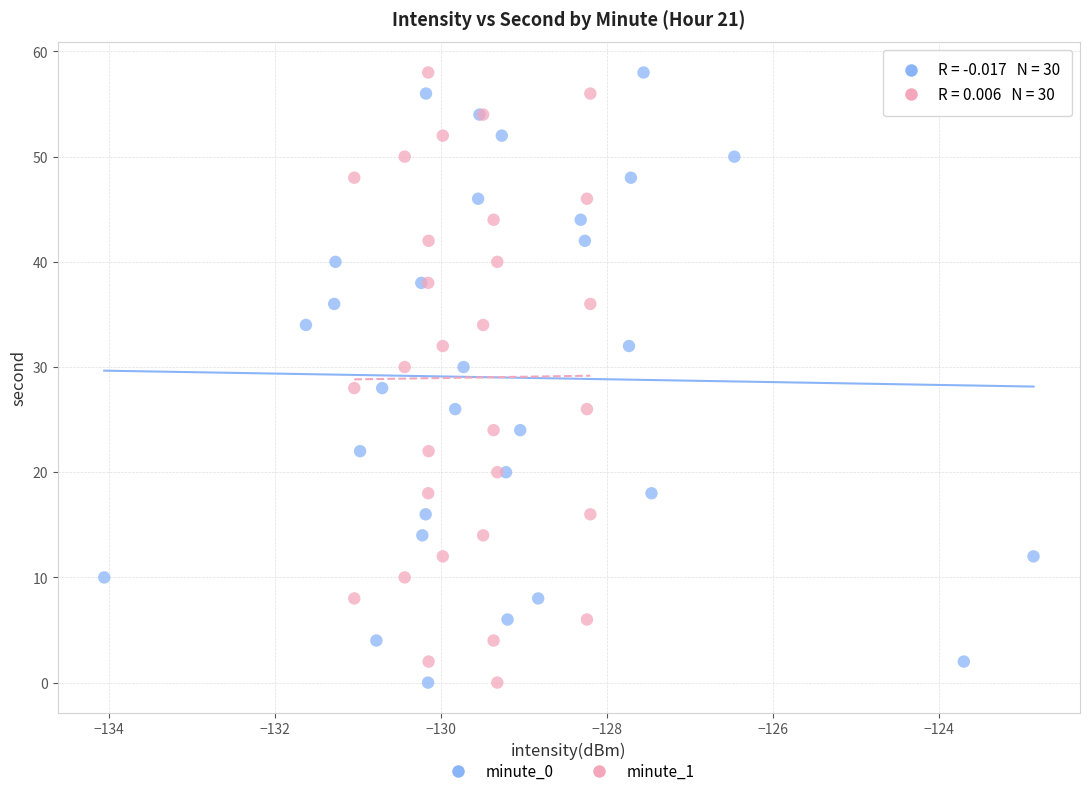

What are all the series names shown in the legend?

minute_0, minute_1